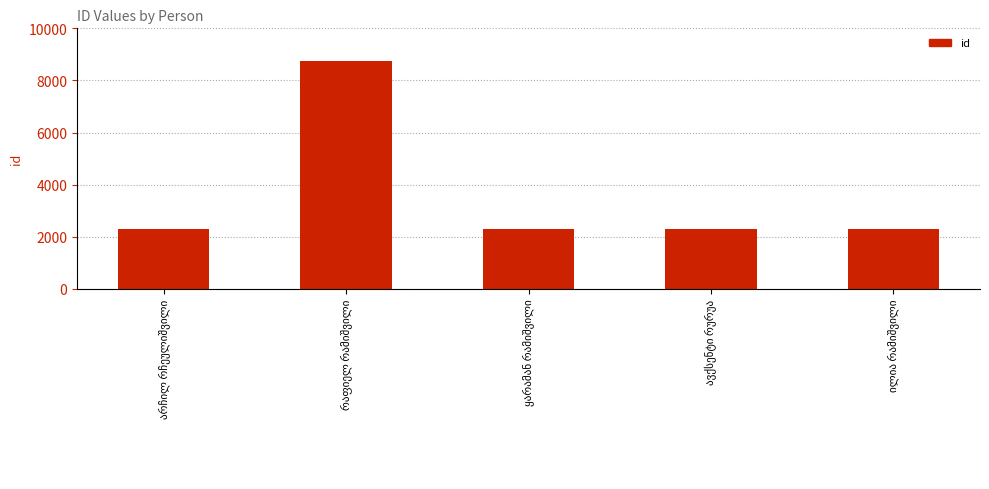

What is the minimum value shown in the chart?

2297